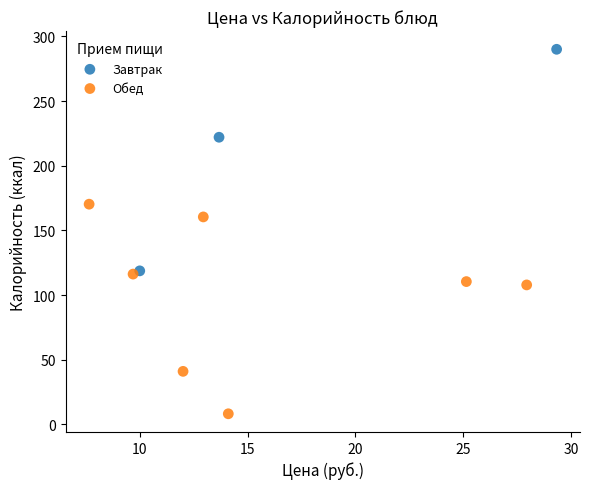

What are all the series names shown in the legend?

Завтрак, Обед